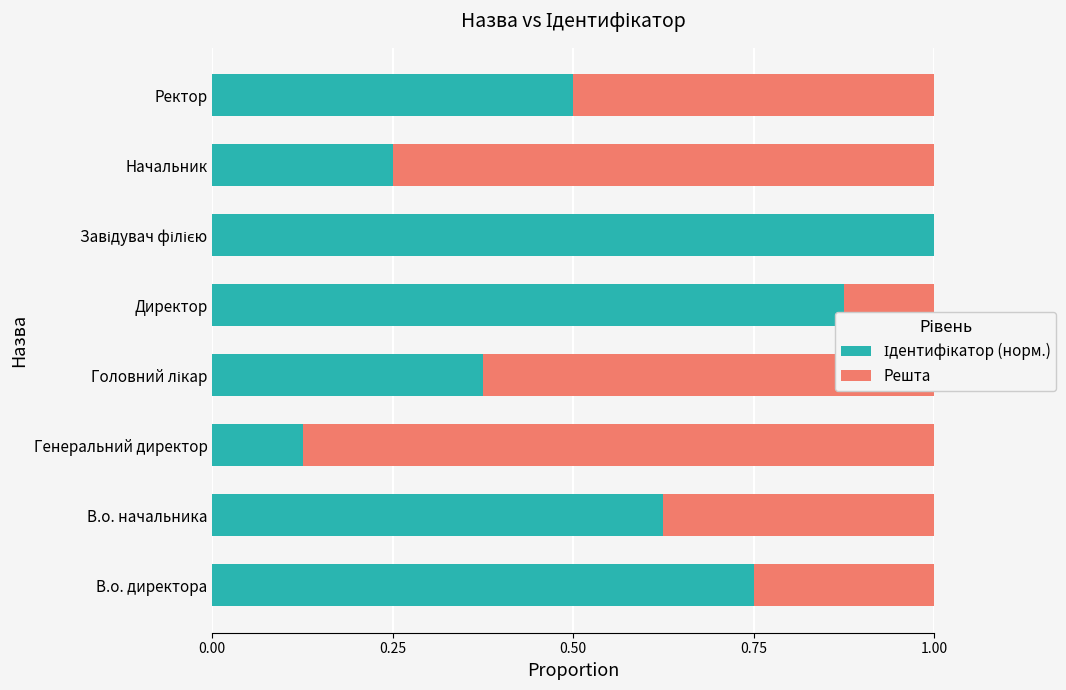

What is the total value across all series at Директор?

1.0